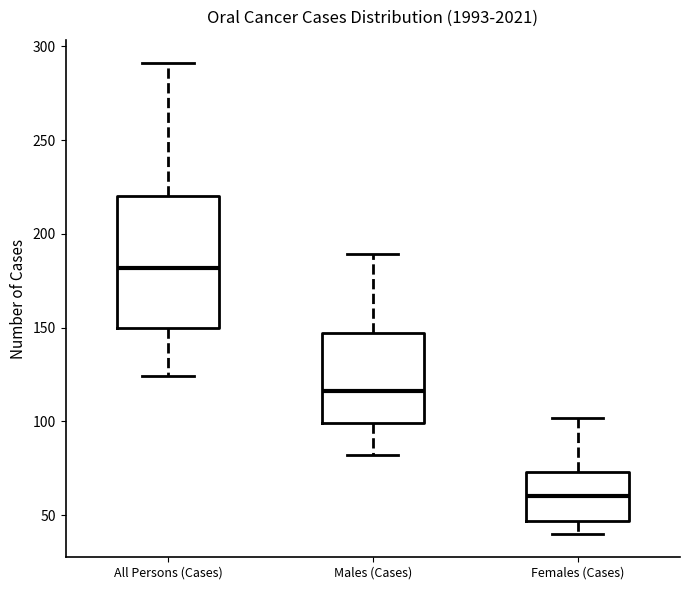

Reading left to right, read every box against the y-axis: the position of its median line, the range the box covers, and the ends of its whiskers. The values are not printed on the chart, so give them approximately, as read against the axis.

All Persons (Cases): median 180, box 150 to 220, whiskers 125 to 290
Males (Cases): median 115, box 100 to 145, whiskers 80 to 190
Females (Cases): median 60, box 45 to 75, whiskers 40 to 100